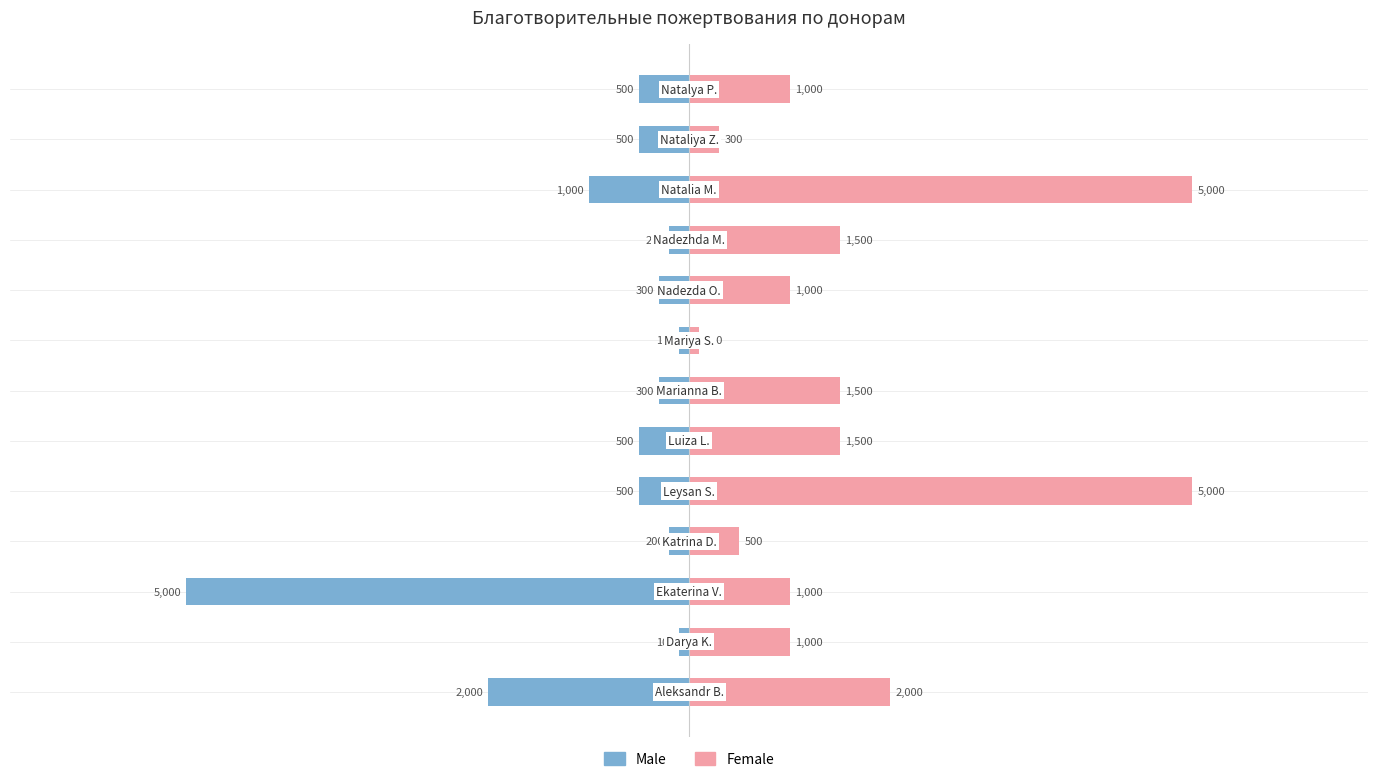

What is the lowest value of the Male series?

-5000